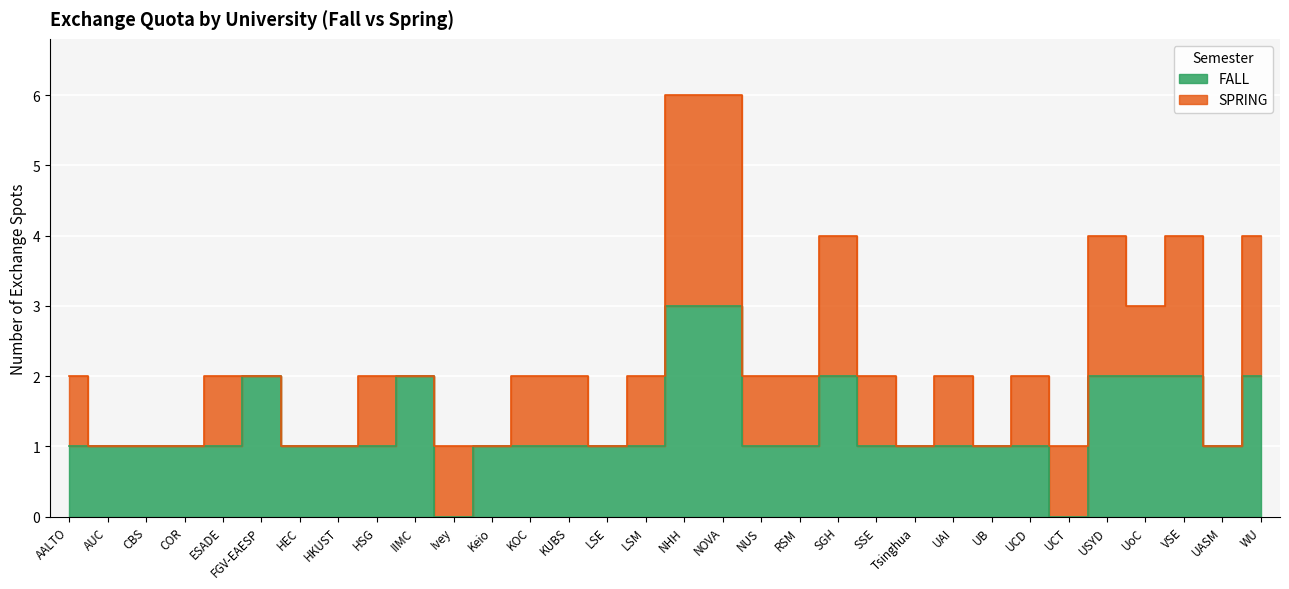

Which has a higher value, WU or SGH?

WU